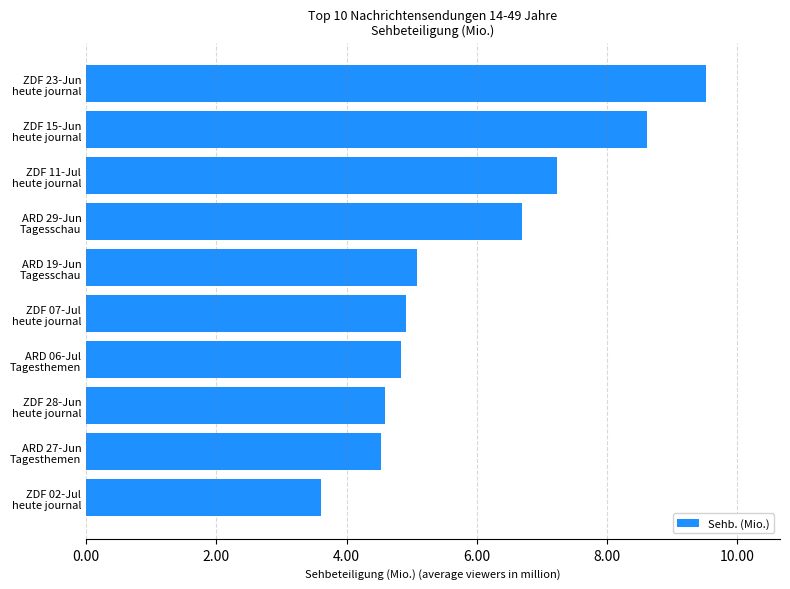

What is the difference between the second highest and minimum values?

5.0